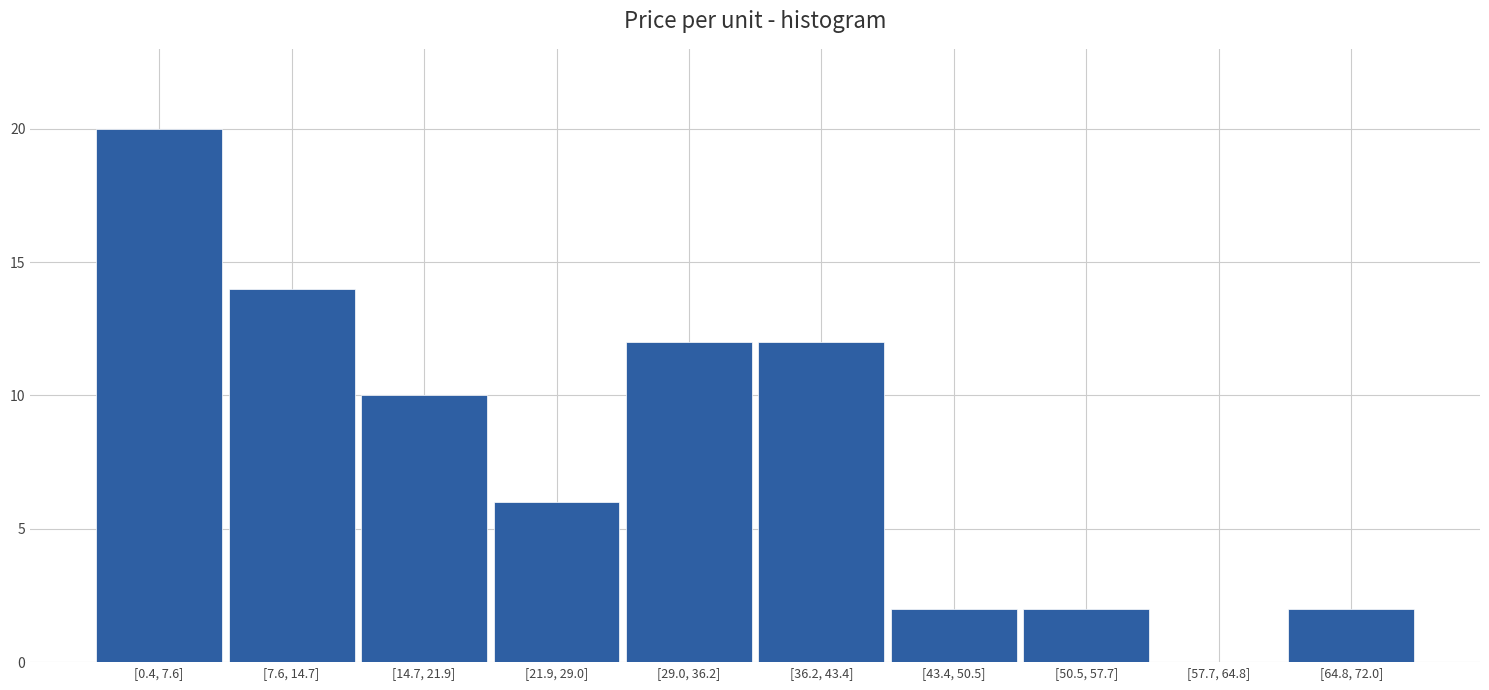

Reading left to right, what are all the values shown in this chart?

[0.4, 7.6]=20	[7.6, 14.7]=14	[14.7, 21.9]=10	[21.9, 29.0]=6	[29.0, 36.2]=12	[36.2, 43.4]=12	[43.4, 50.5]=2	[50.5, 57.7]=2	[57.7, 64.8]=0	[64.8, 72.0]=2